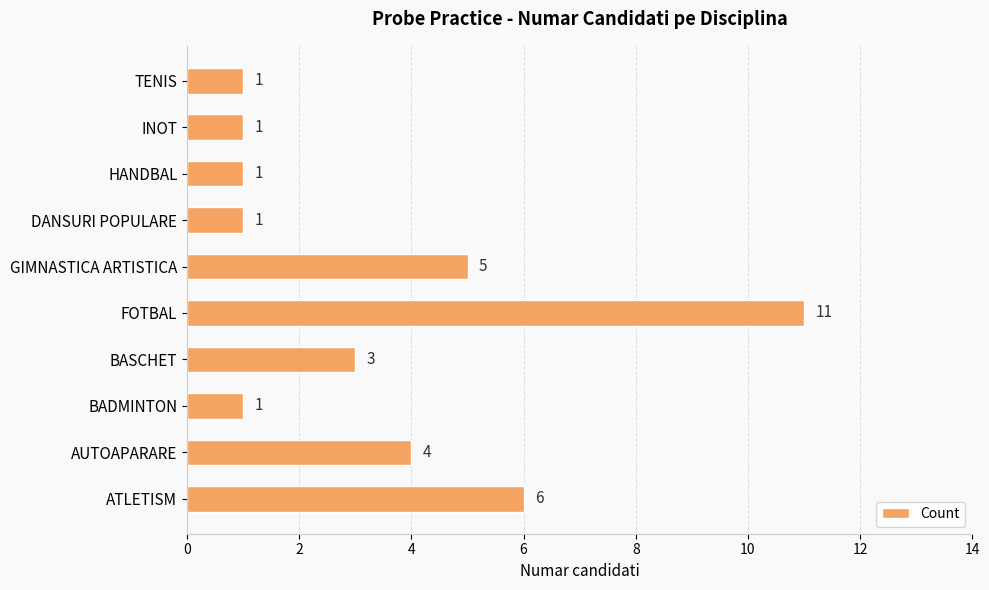

How many values are below 3?

5